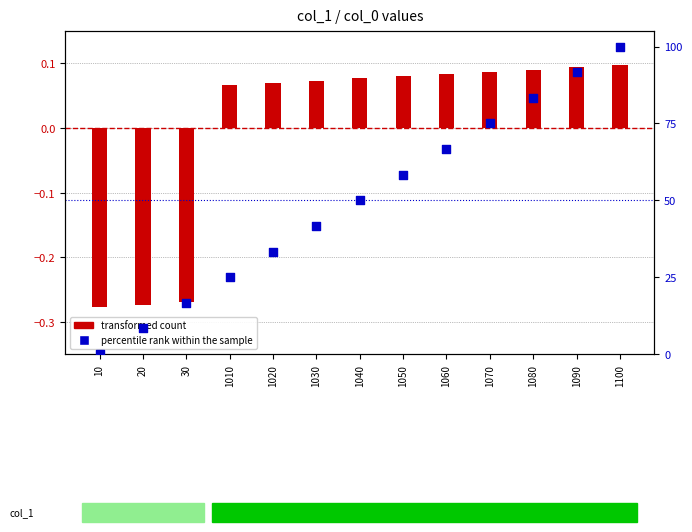

Which series contains the highest Y value?

percentile rank within the sample